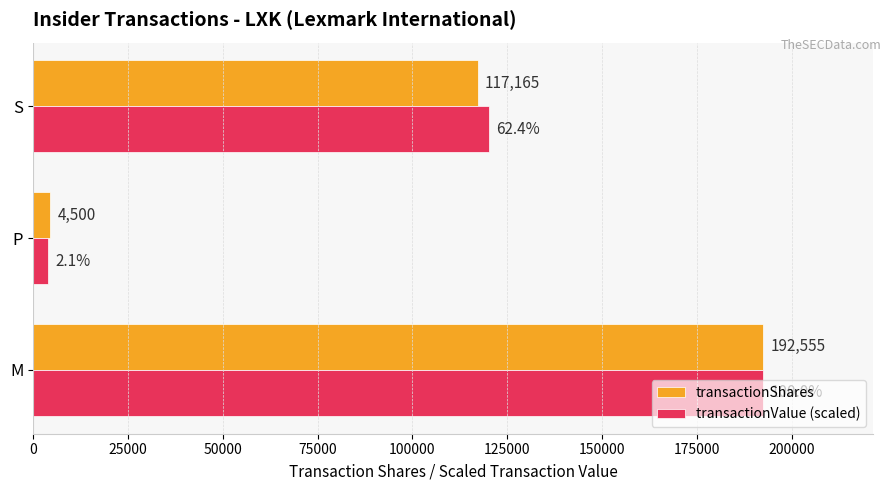

The value of transactionValue (scaled) at M is 192555.0. True or false?

True